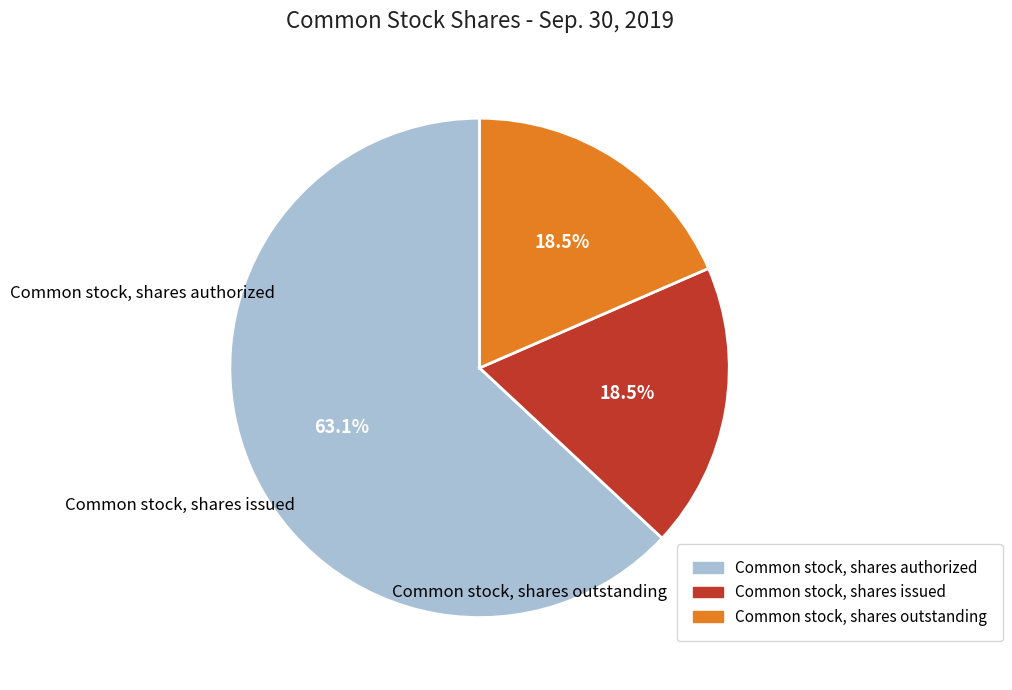

How many segments does this pie chart have?

3